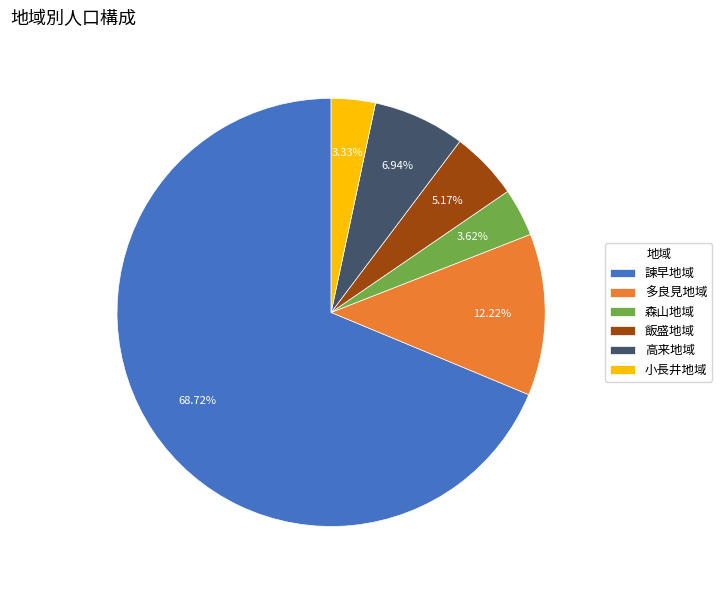

What is the largest slice in the pie chart?

諫早地域